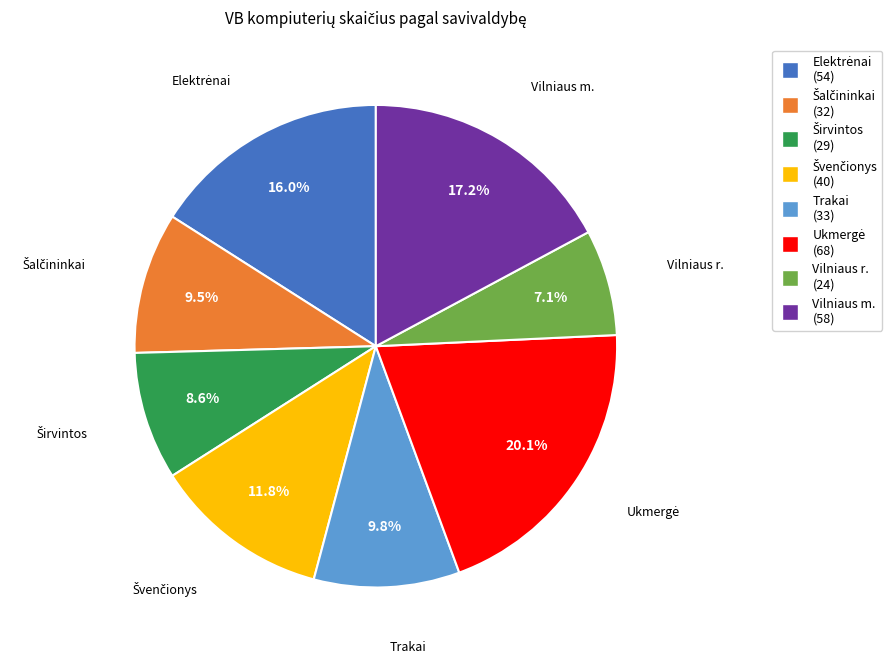

What is the smallest slice in the pie chart?

Vilniaus r.